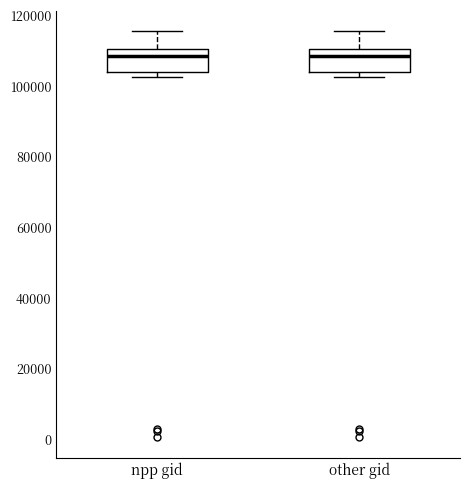

Reading left to right, read every box against the y-axis: the position of its median line, the range the box covers, and the ends of its whiskers. The values are not printed on the chart, so give them approximately, as read against the axis.

npp gid: median 108000, box 104000 to 110000, whiskers 102000 to 116000
other gid: median 108000, box 104000 to 110000, whiskers 102000 to 116000